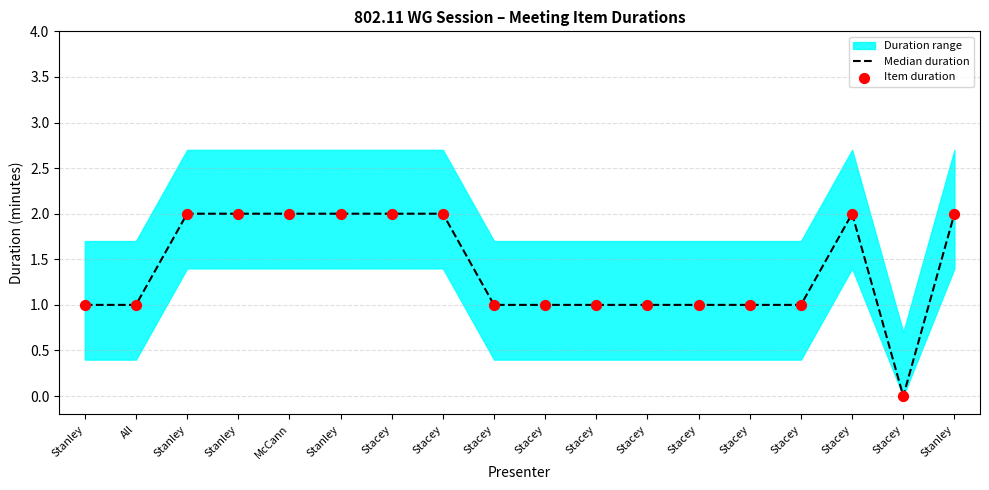

Which series has the largest total across all categories?

Median duration